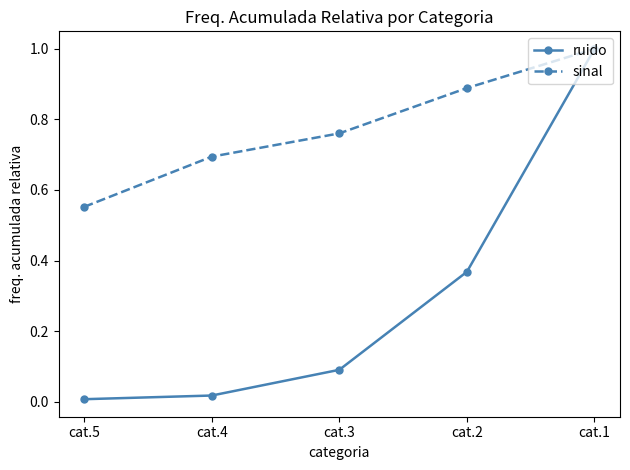

What is the sum of the ruido values at cat.2 and cat.1?

1.4